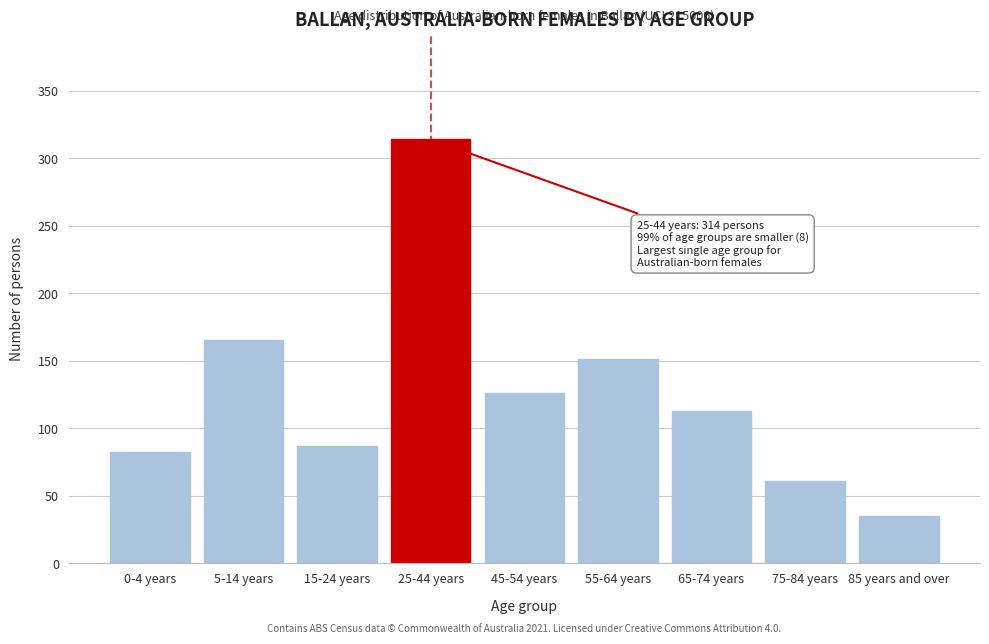

Reading left to right, extract all data points from this chart.

82	165	87	314	126	151	113	61	35